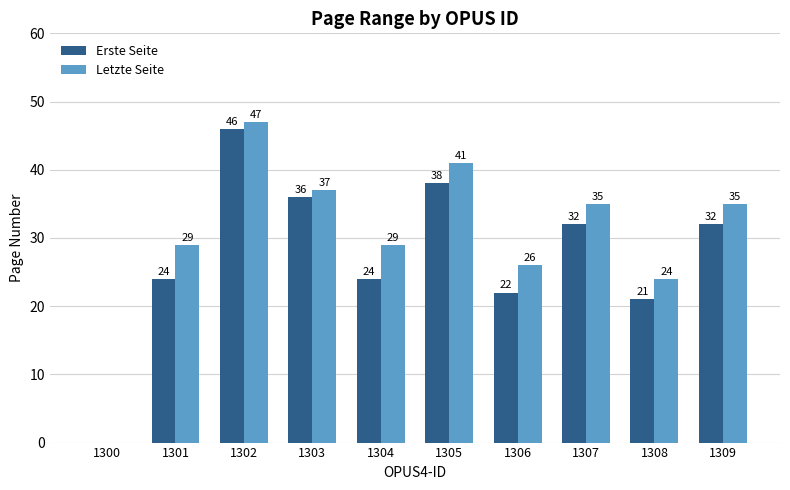

At which label does Erste Seite first exceed 32?

1302